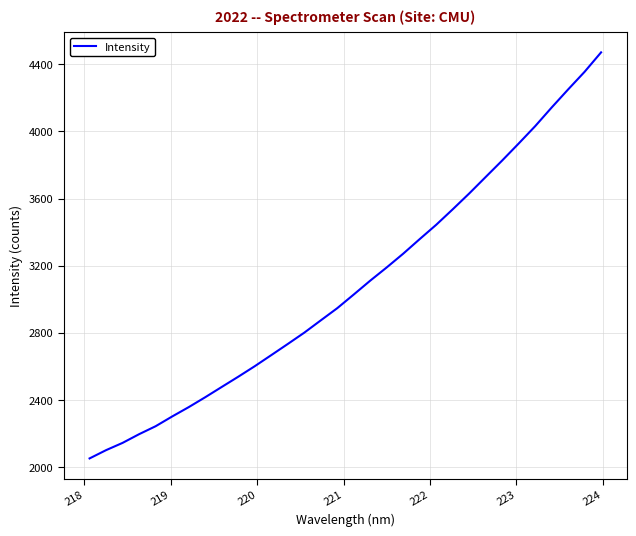

How many values exceed 3028?

16